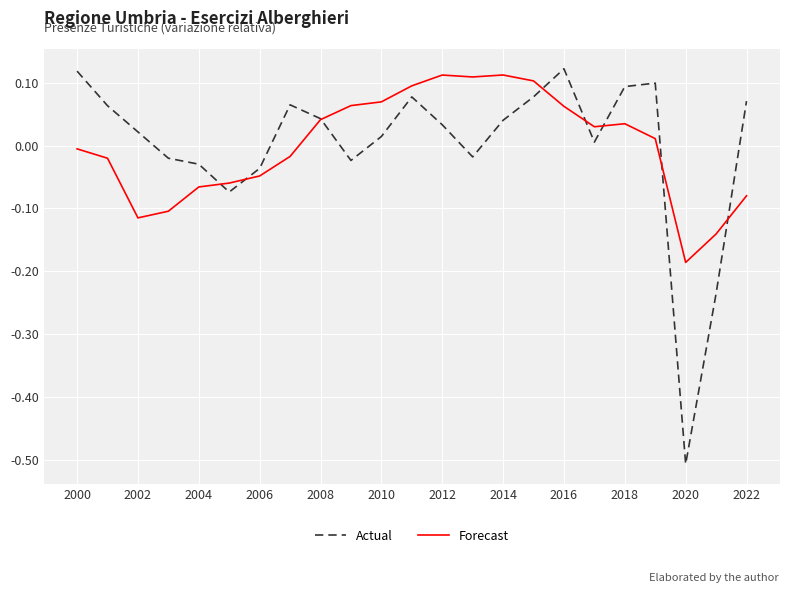

Does the chart display data point markers on the line(s)?

No